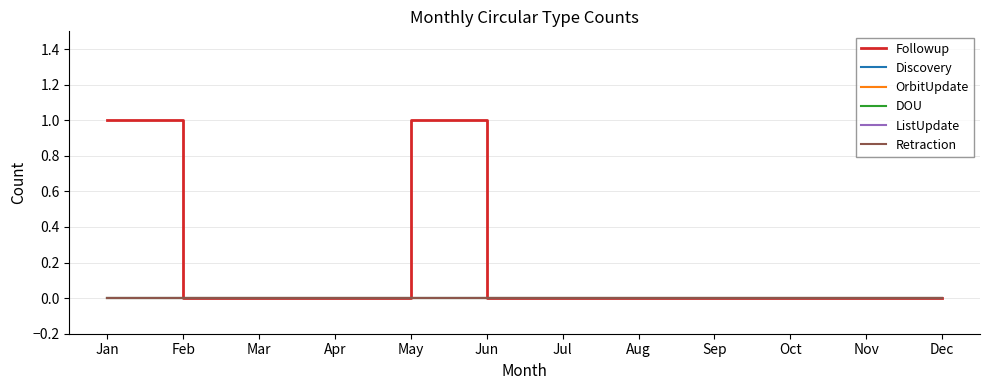

What is the maximum value shown in the chart?

1